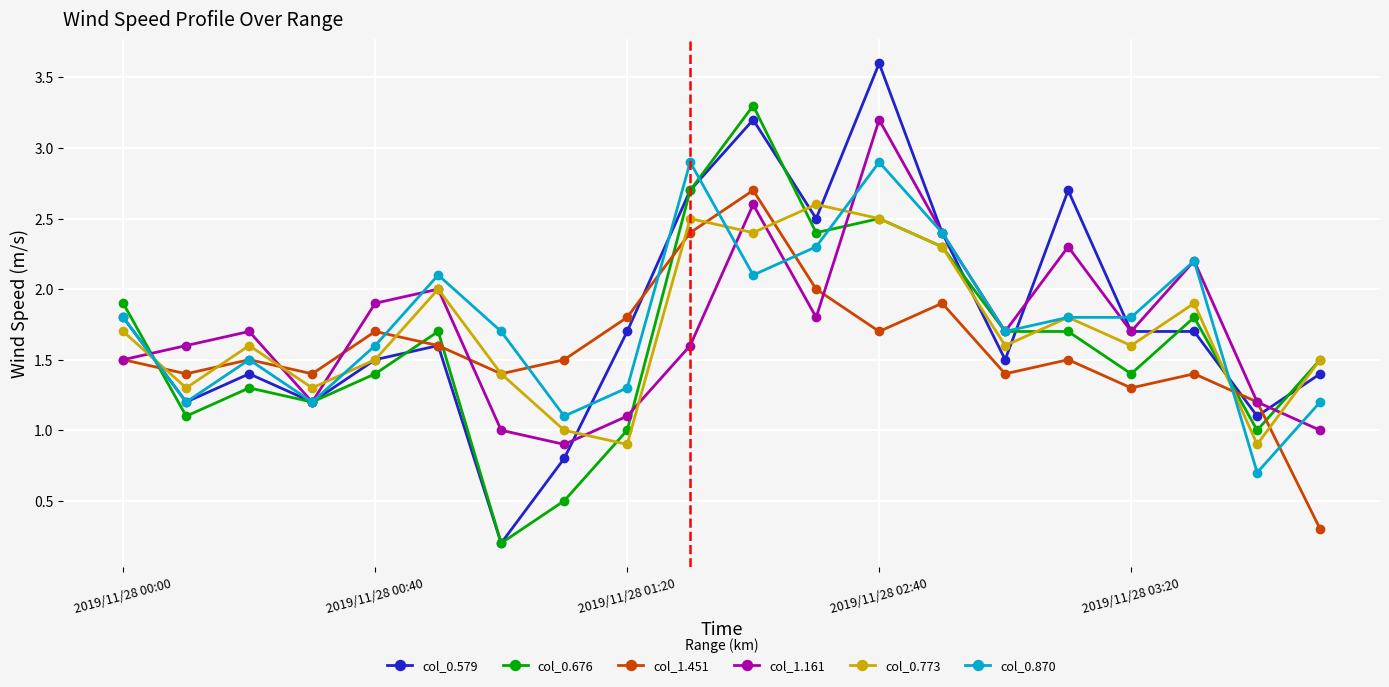

What is the value of the col_1.161 point at the 7th from the left?

1.0